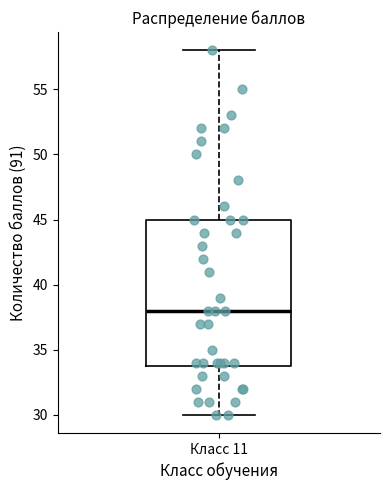

Transcribe this box plot: give where the median line is, the range the box spans, and where the two whiskers end, as read against the y-axis. The values are not printed on the chart, so give them approximately, as read against the axis.

median 38, box 34 to 45, whiskers 30 to 58